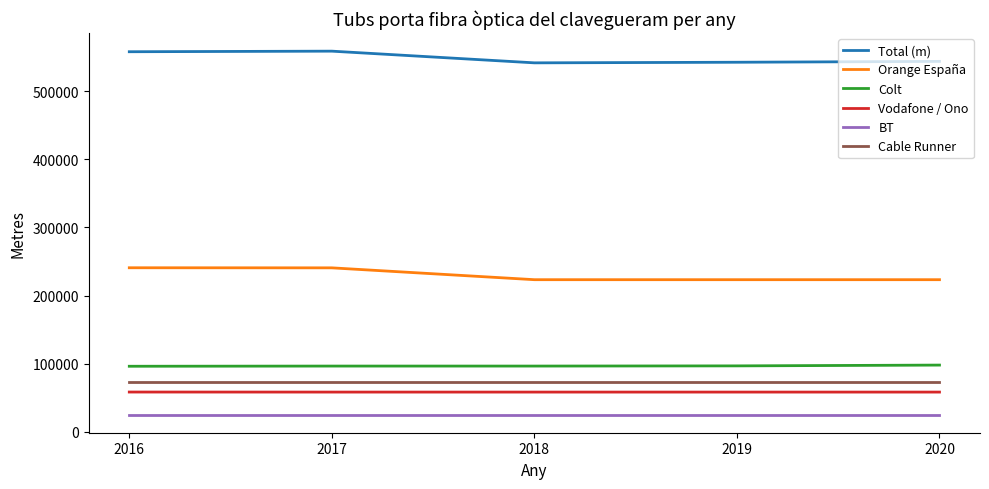

True or false: Vodafone / Ono and Total (m) cross at least once.

False